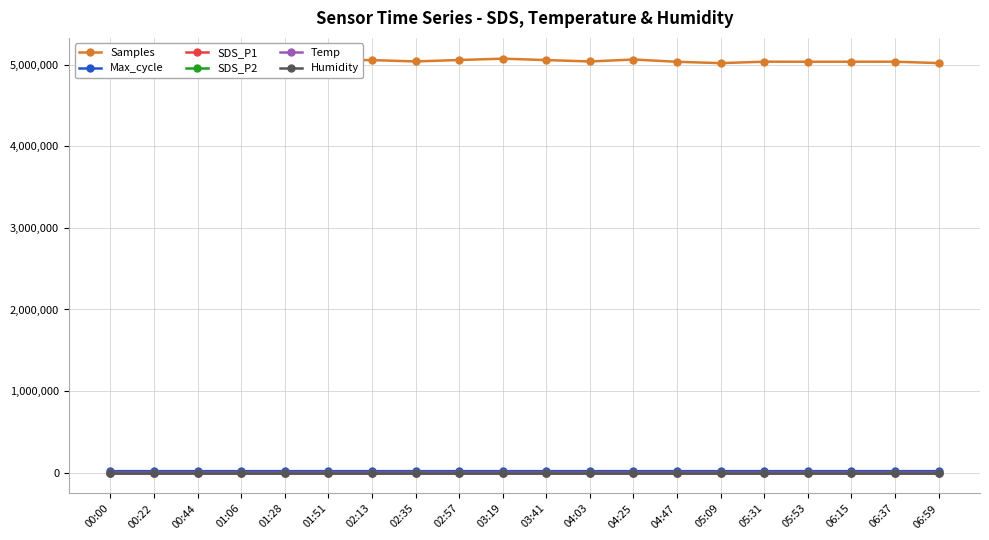

True or false: Humidity and Samples cross at least once.

False